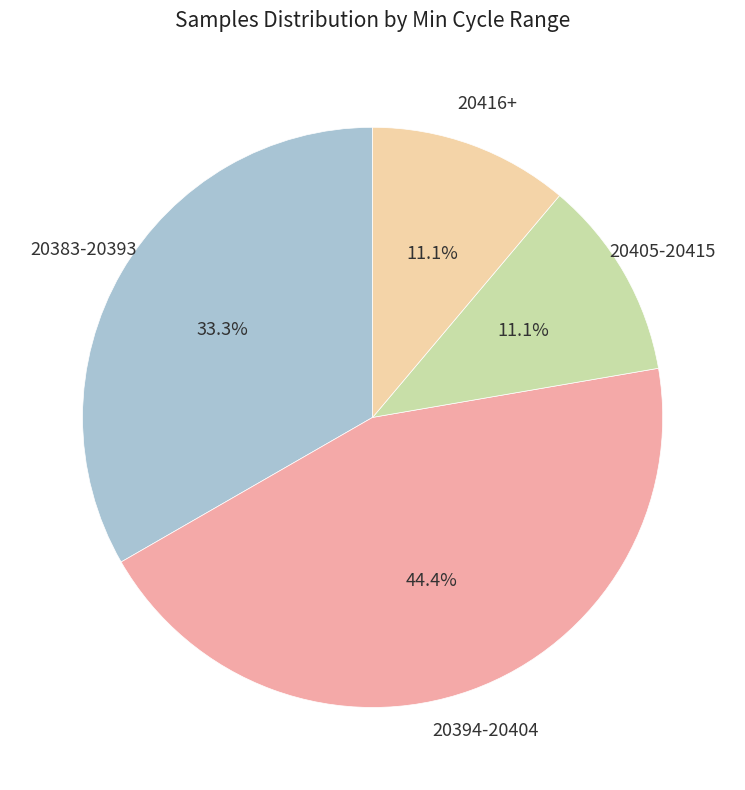

Is there any slice that represents more than half of the pie?

No